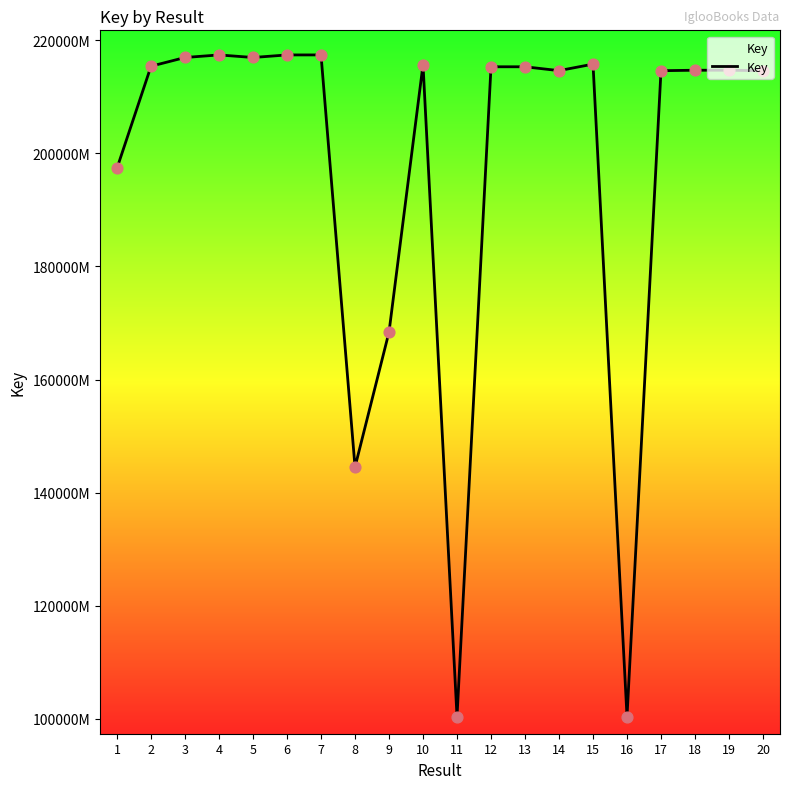

Approximately how many times larger is the value at 11 compared to 4?

0.5